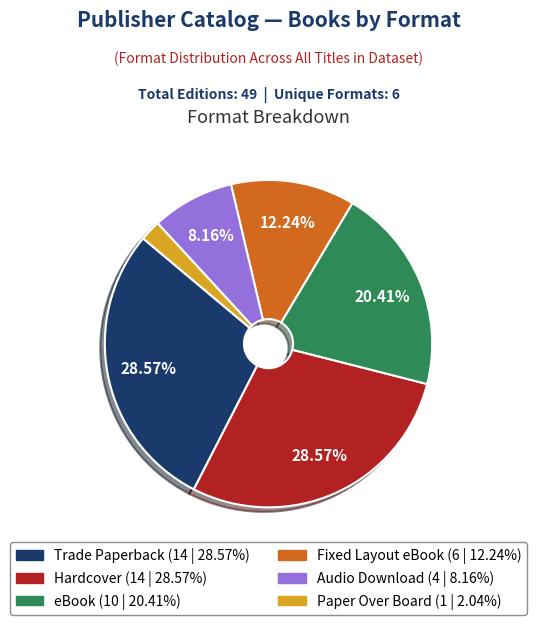

What percentage is the Paper Over Board slice, to the nearest percent?

2%